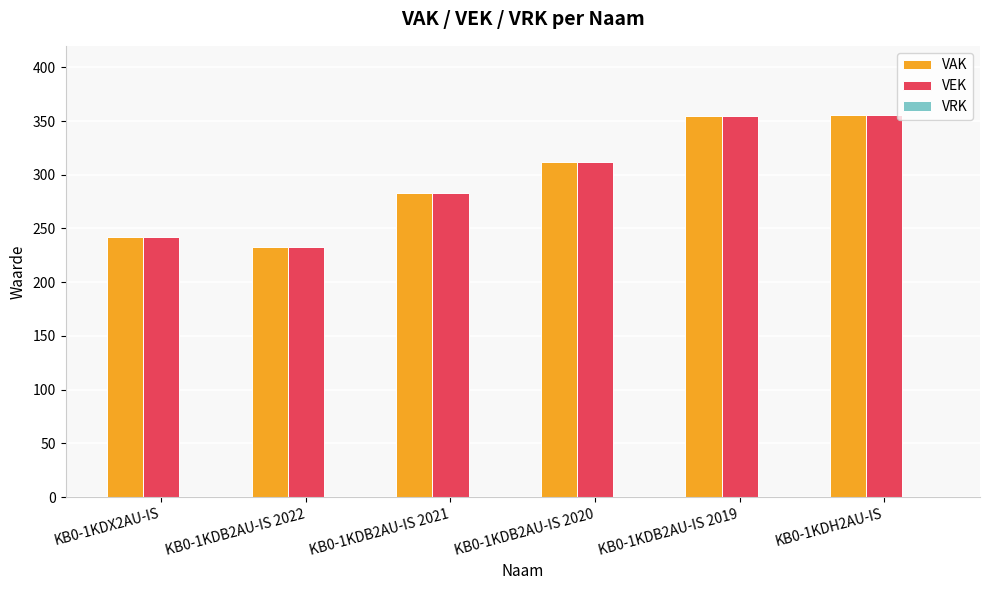

How many categories are shown in the chart?

6